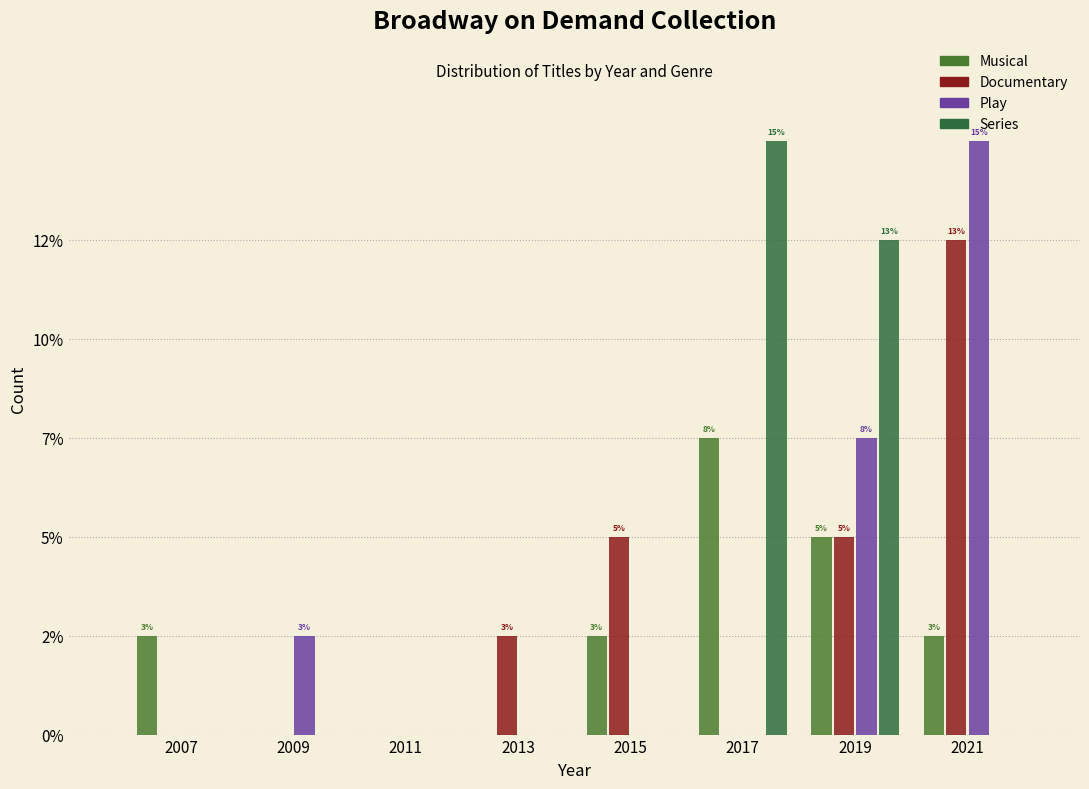

Are the bars horizontal?

No